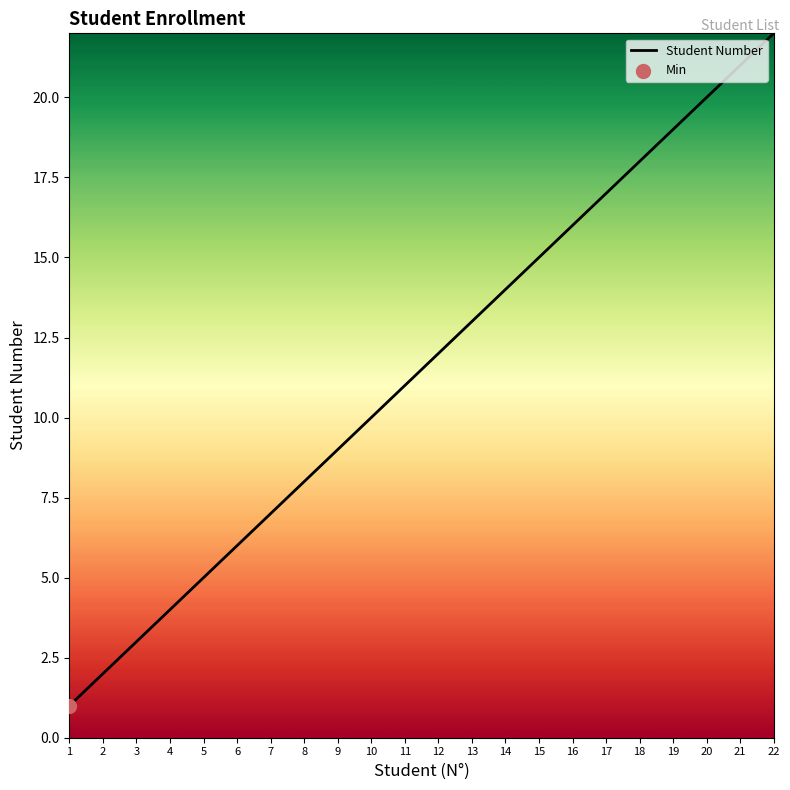

What is the change in value from 6 to 9?

+3